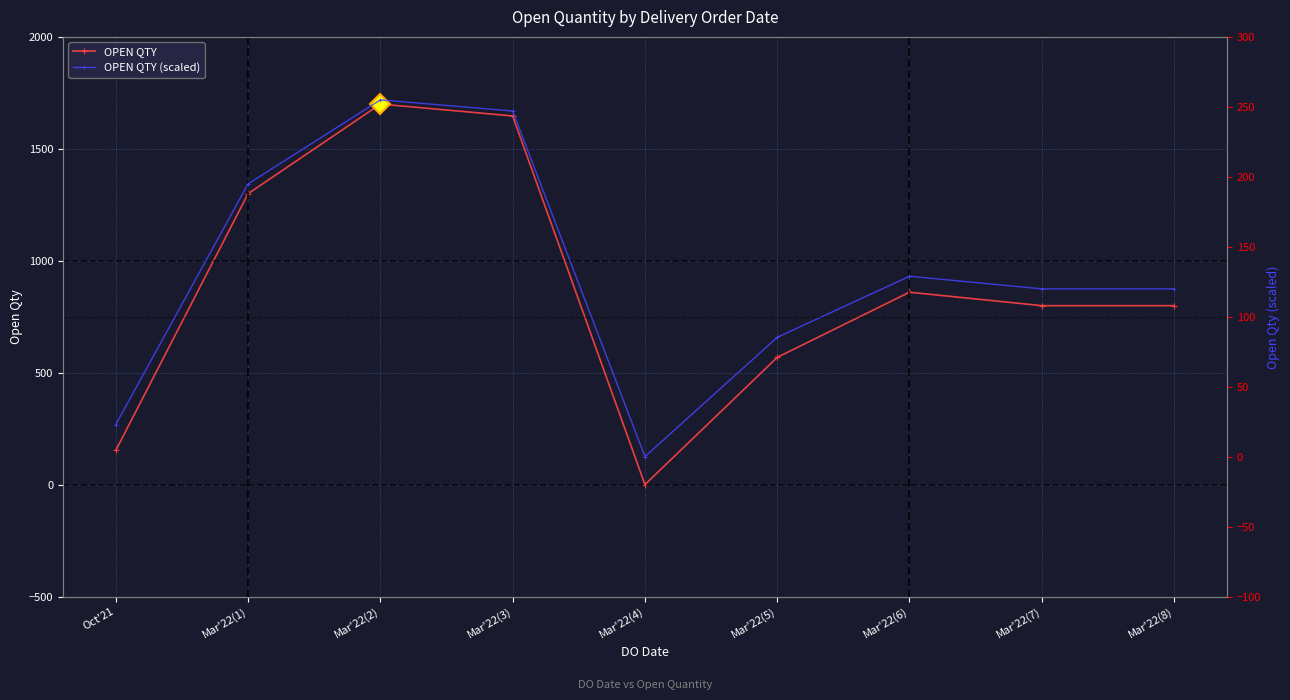

What is the value of the OPEN QTY point at the 9th from the left?

800.0